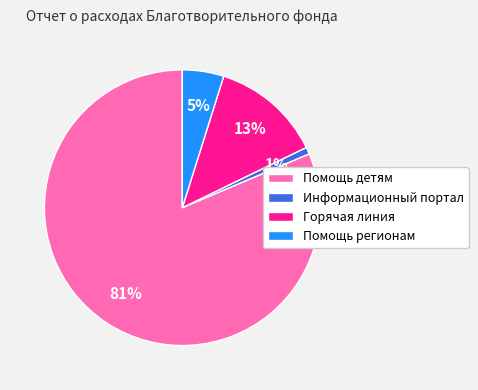

Which slice is the smallest?

Информационный портал